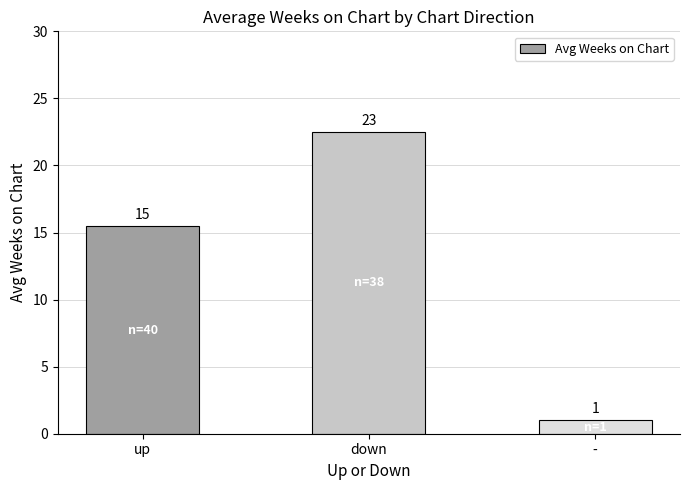

What is the value of the 2nd bar from the left?

22.5